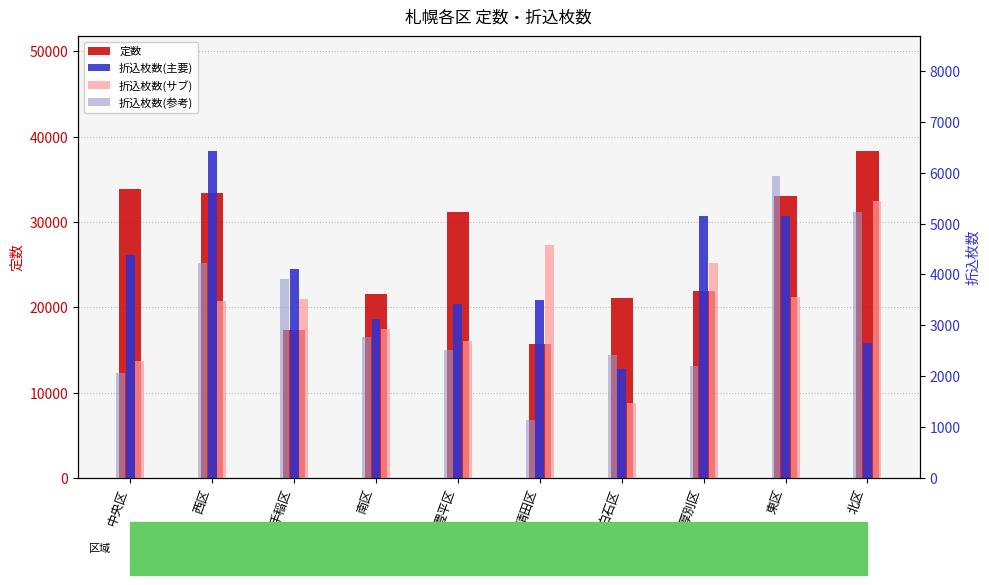

What is the difference between the maximum and second lowest values in the 折込枚数(参考) series?

3870